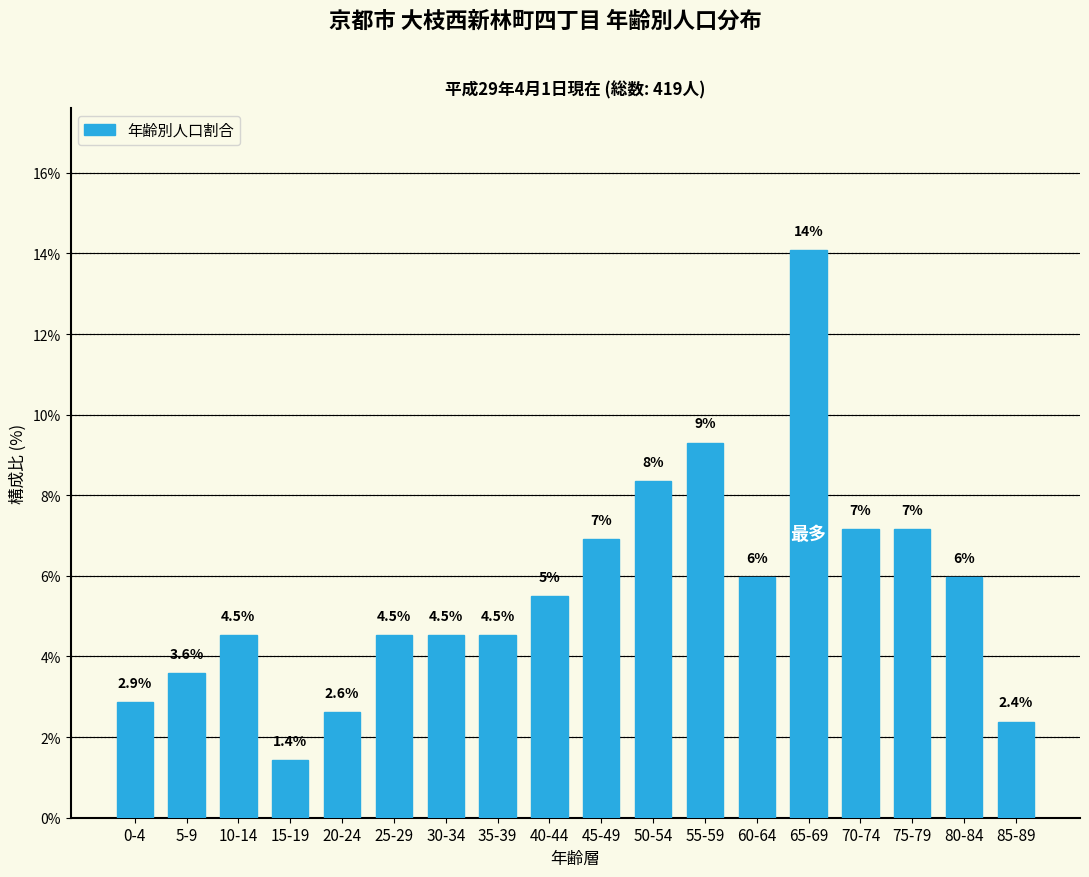

Approximately how many times larger is the value at 5-9 compared to 30-34?

0.8